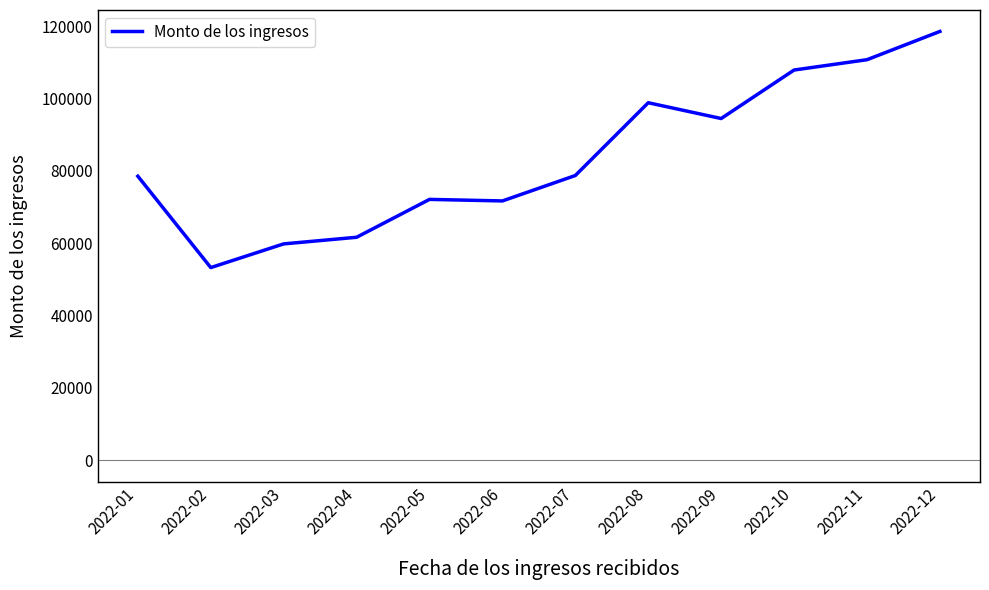

How many categories are shown in the chart?

12